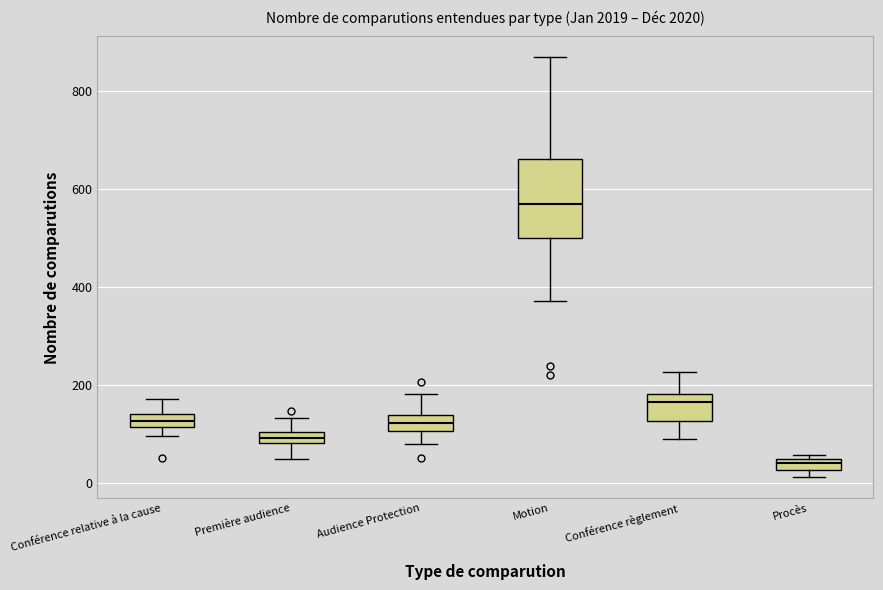

Which box's median line is the highest?

Motion